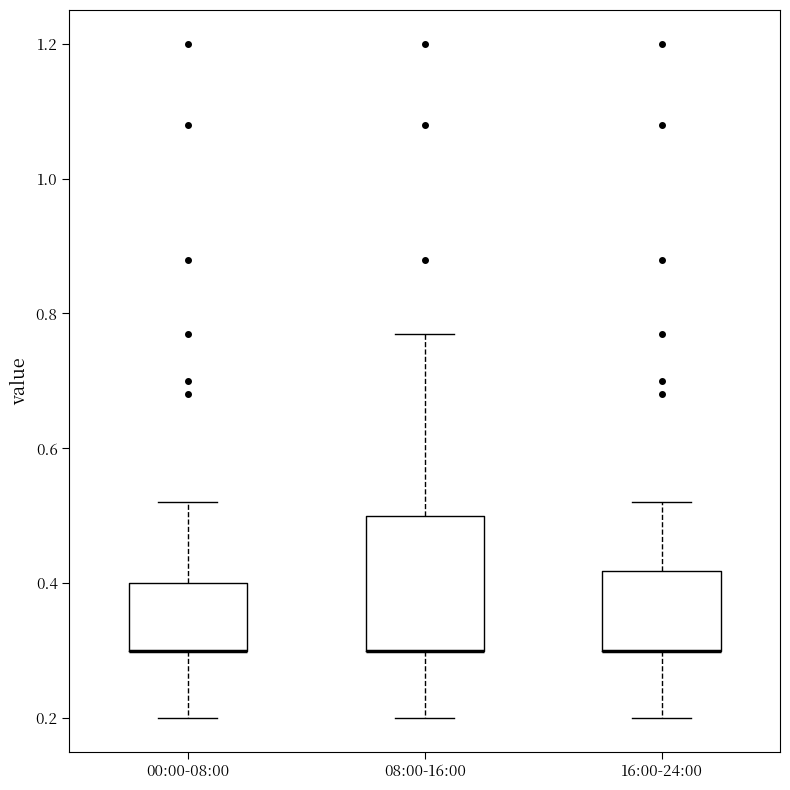

Reading left to right, read every box against the y-axis: the position of its median line, the range the box covers, and the ends of its whiskers. The values are not printed on the chart, so give them approximately, as read against the axis.

00:00-08:00: median 0.30 (drawn on the box's lower edge), box 0.30 to 0.40, whiskers 0.20 to 0.52
08:00-16:00: median 0.30 (drawn on the box's lower edge), box 0.30 to 0.50, whiskers 0.20 to 0.78
16:00-24:00: median 0.30 (drawn on the box's lower edge), box 0.30 to 0.42, whiskers 0.20 to 0.52